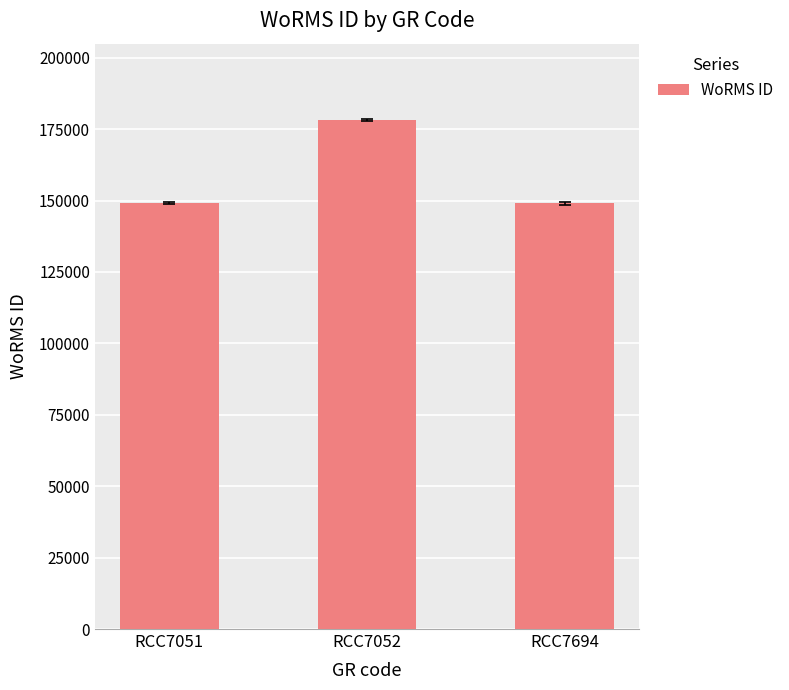

What is the change in value from RCC7051 to RCC7052?

+29075